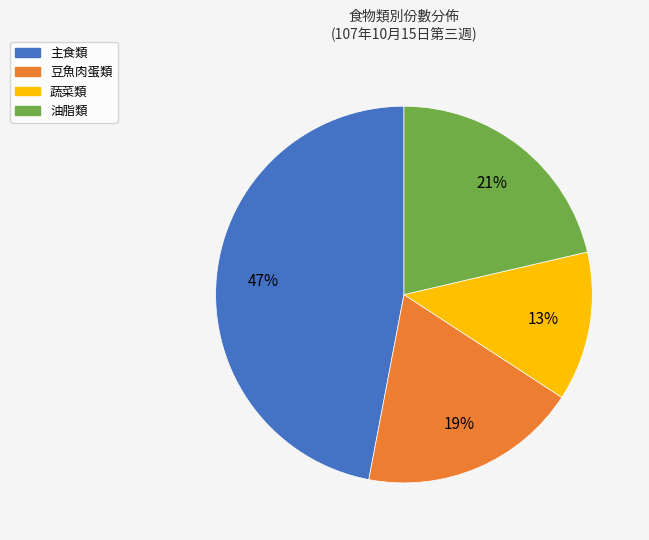

Does 主食類 represent more than half of the total?

No